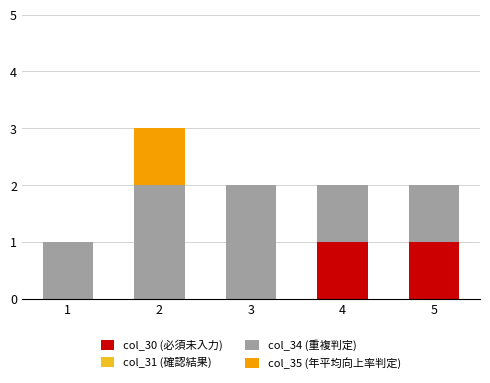

Reading left to right, list the values for the col_30 (必須未入力) series.

1=0	2=0	3=0	4=1	5=1